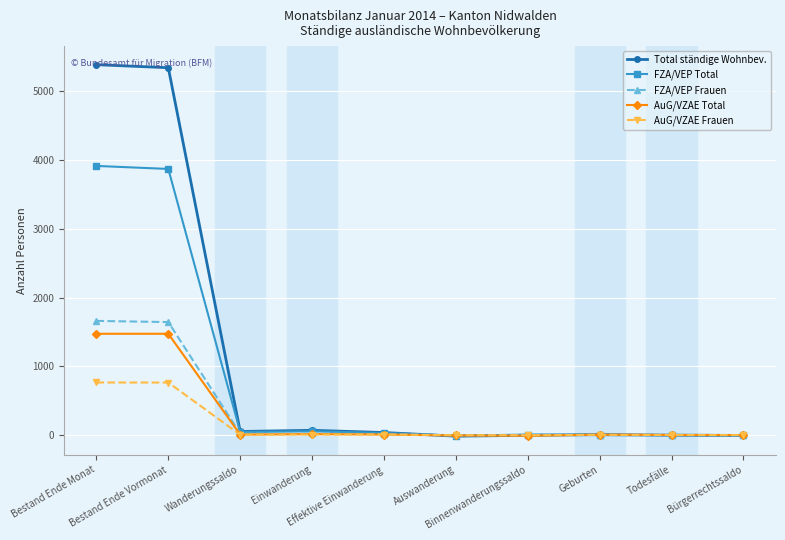

Which series has the largest range (max minus min)?

Total ständige Wohnbev.